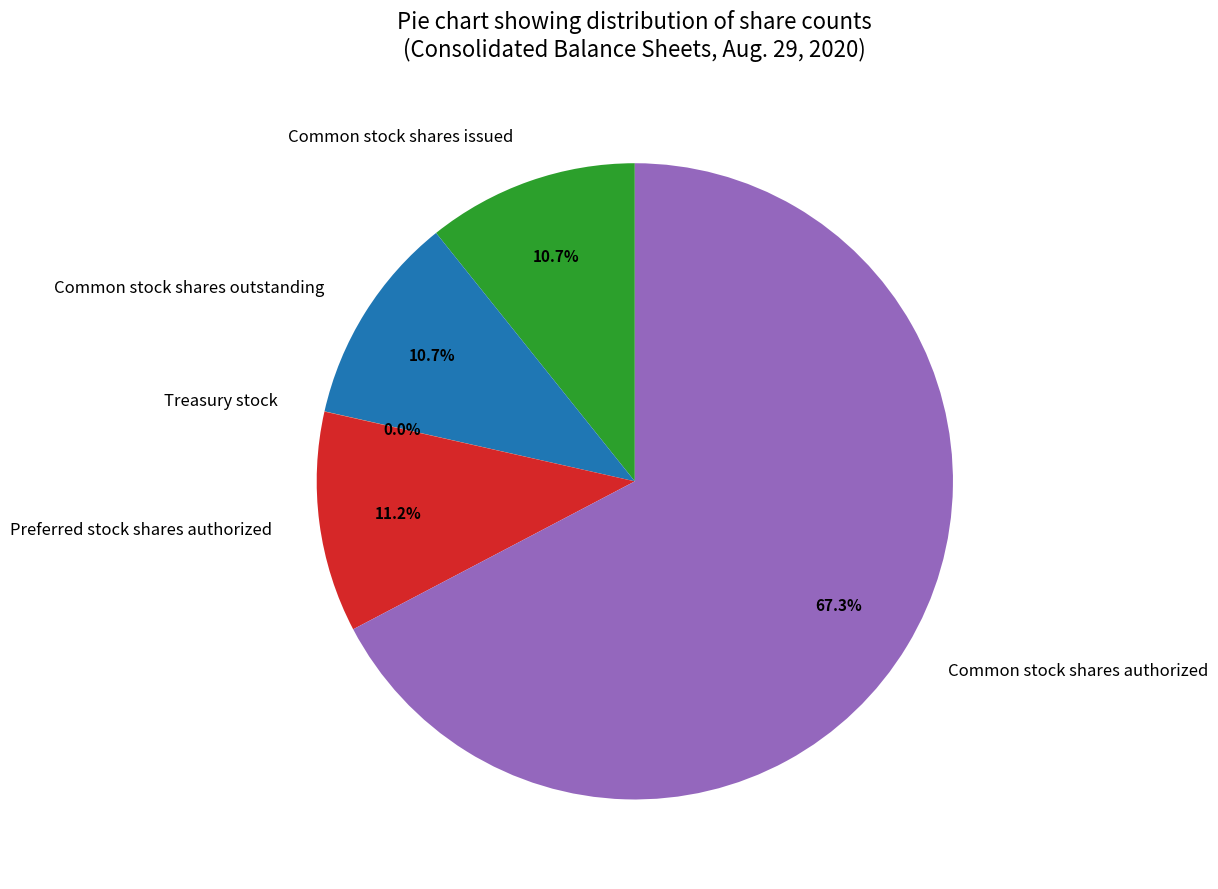

To the nearest percent, what portion does Common stock shares issued represent?

11%